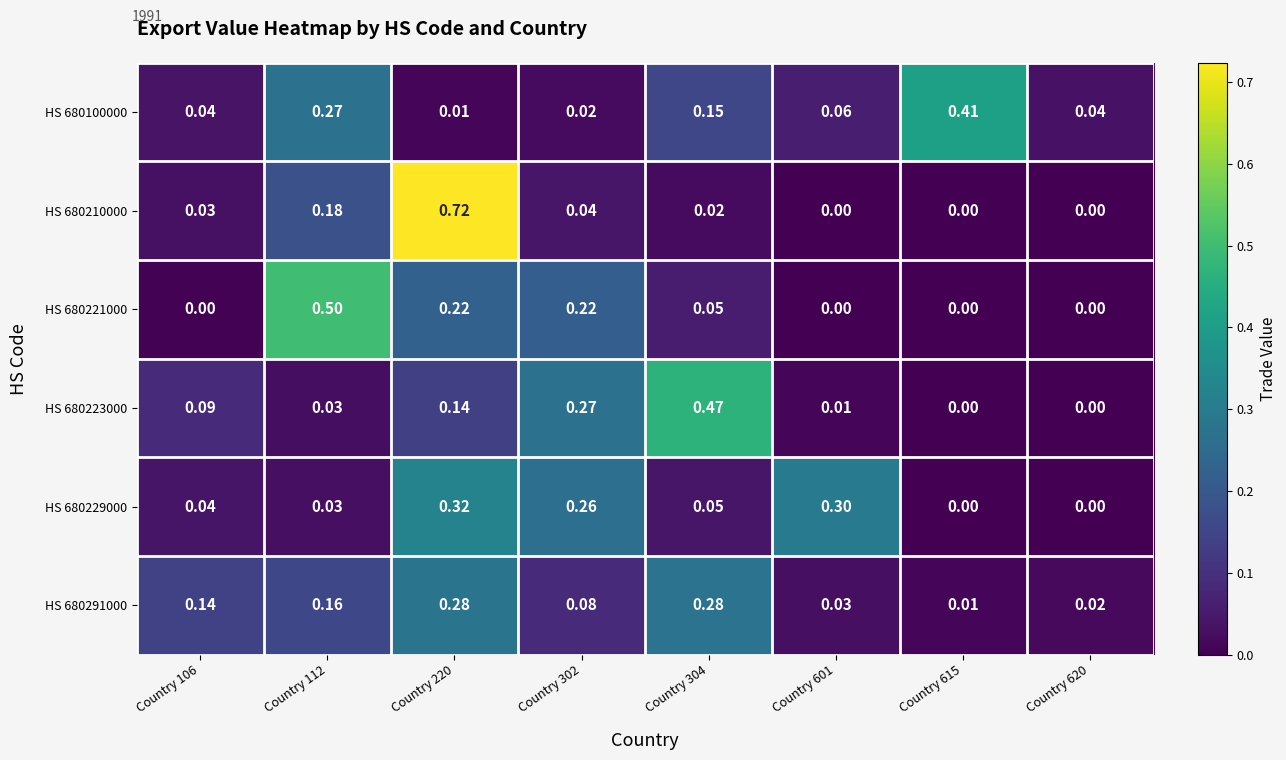

Is the value of HS 680223000 at Country 304 greater than the value of HS 680221000 at Country 304?

Yes